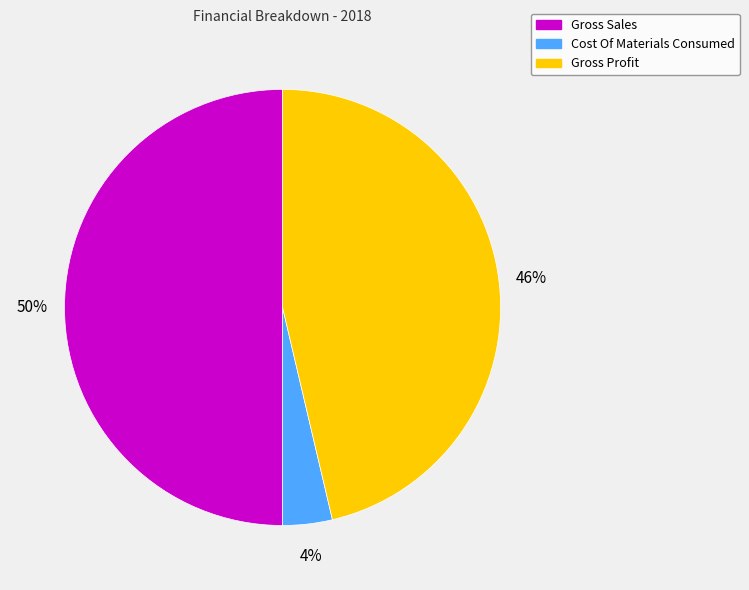

To the nearest percent, what portion does Gross Sales represent?

50%